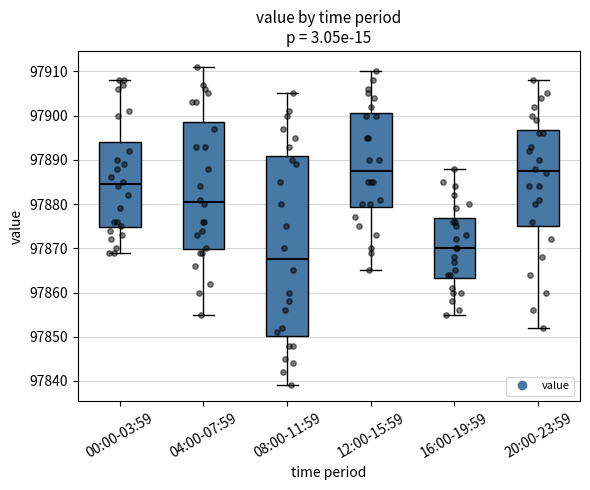

Comparing the boxes themselves (not the whiskers), which one is the tallest?

08:00-11:59